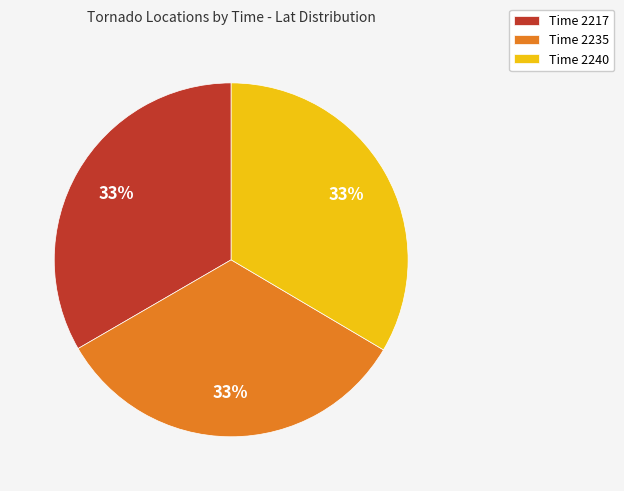

Do Time 2235 and Time 2240 together represent more than half of the pie?

Yes